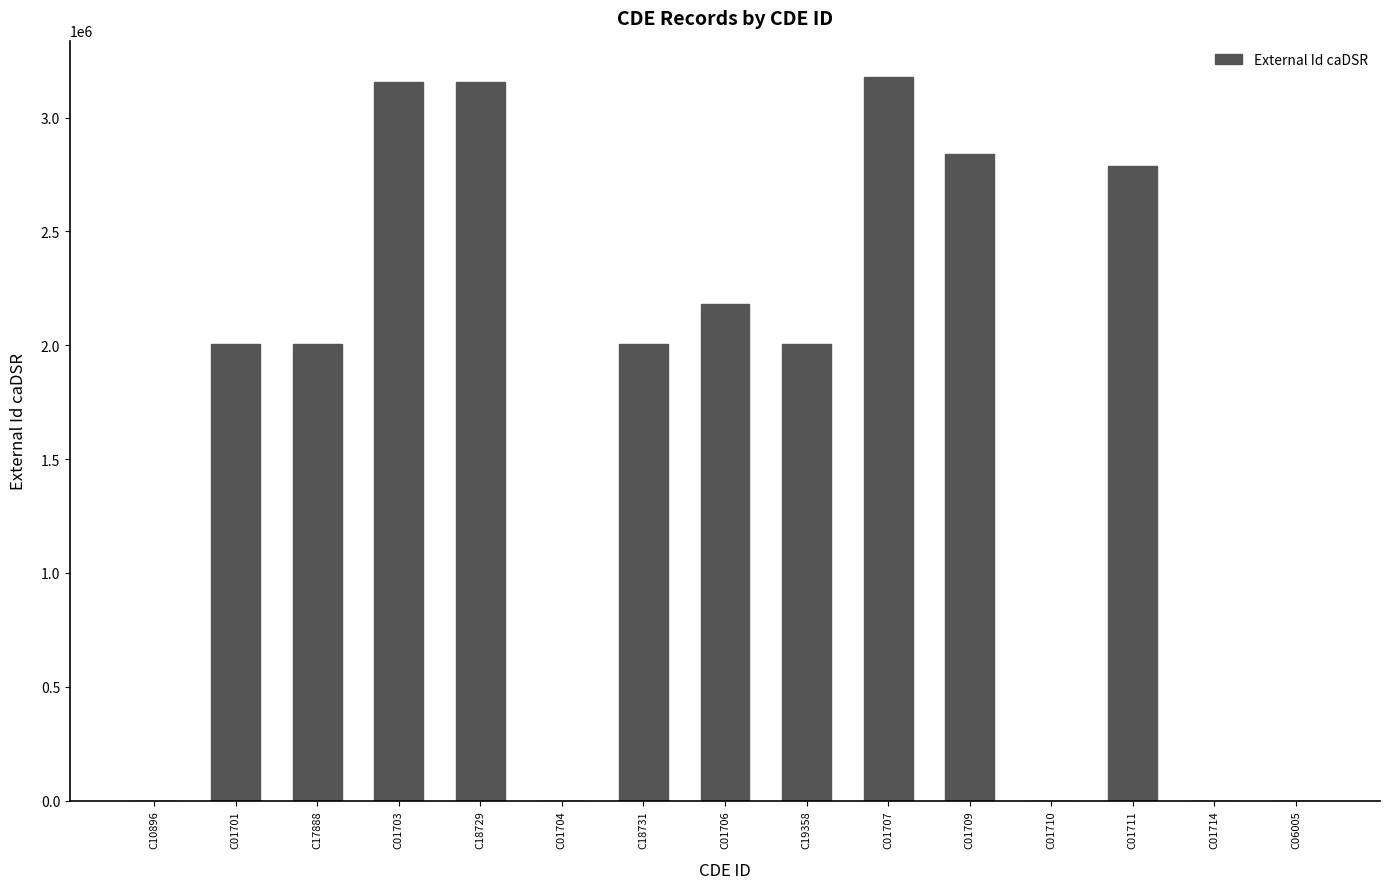

What is the sum of all values?

25323603